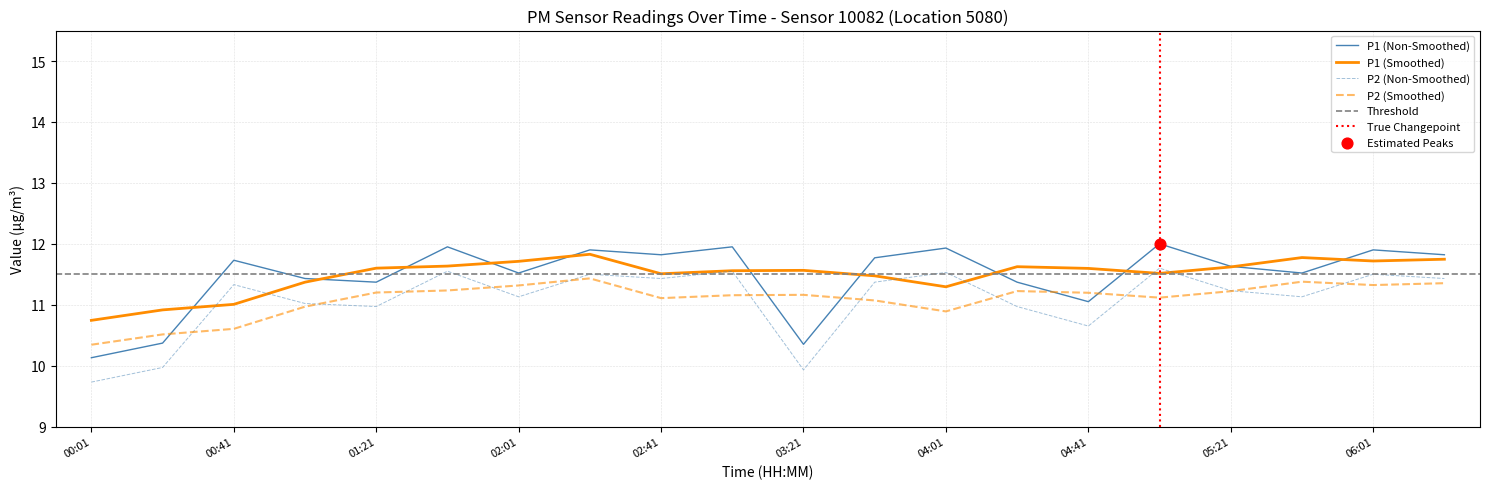

True or false: P2 (Non-Smoothed) has a value of 11.0 at 01:21.

True